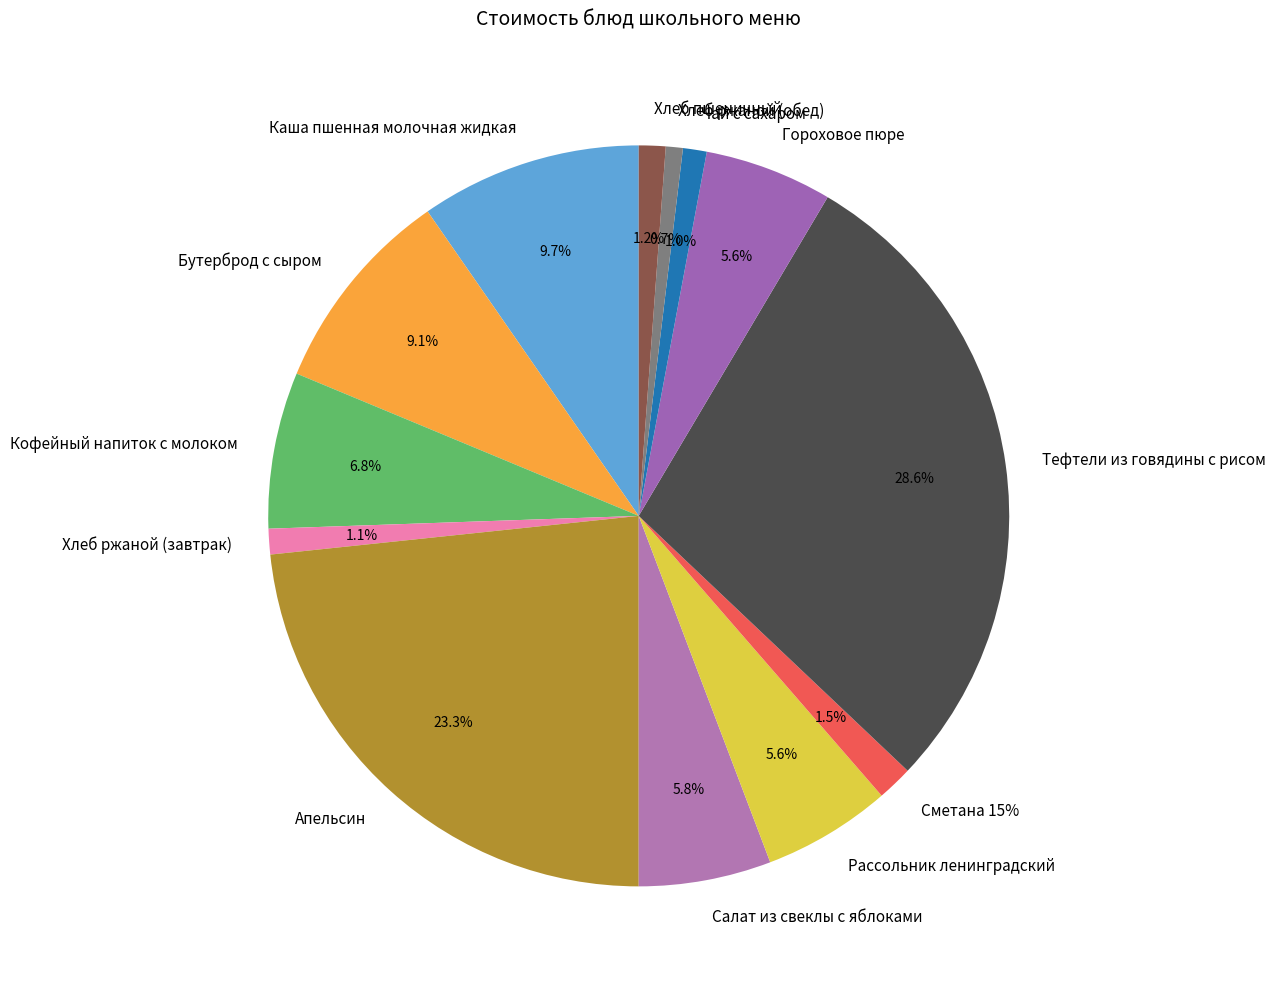

Which category has the smallest portion of the pie?

Хлеб ржаной (обед)